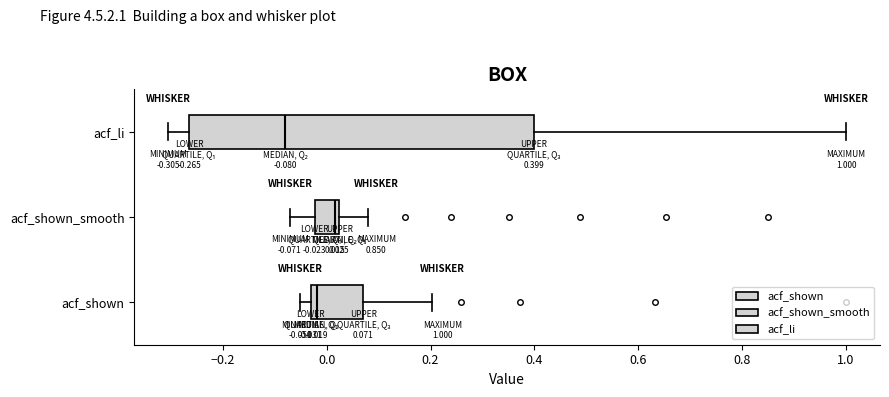

Which box has the furthest to the left median line?

acf_li